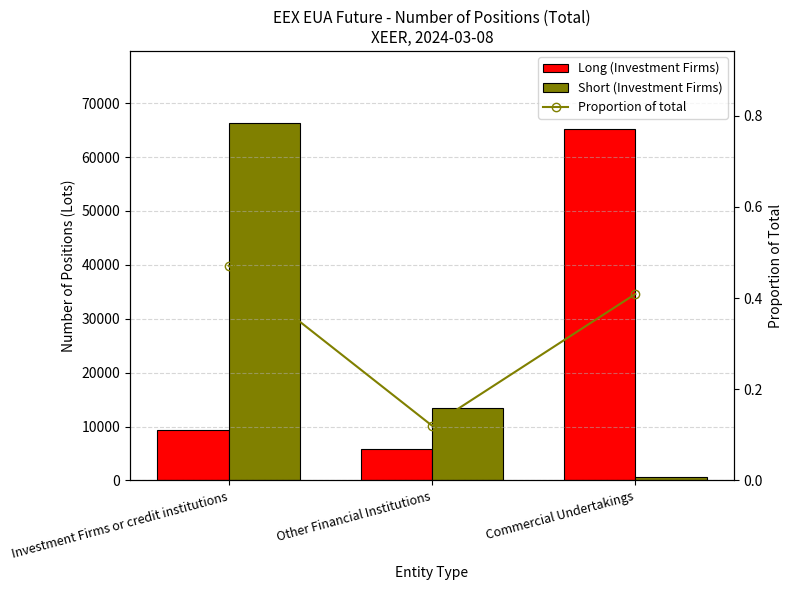

What are all the series names shown in the legend?

Long (Investment Firms), Short (Investment Firms), Proportion of total